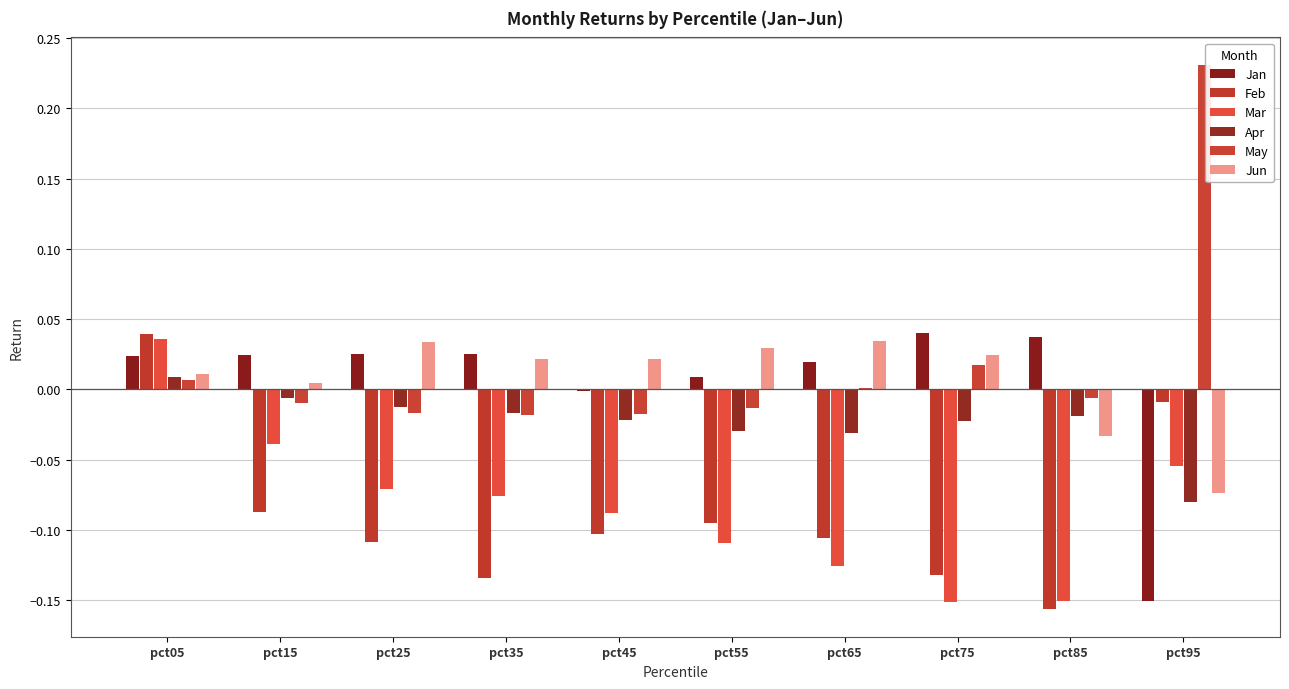

What are all the series names shown in the legend?

Jan, Feb, Mar, Apr, May, Jun